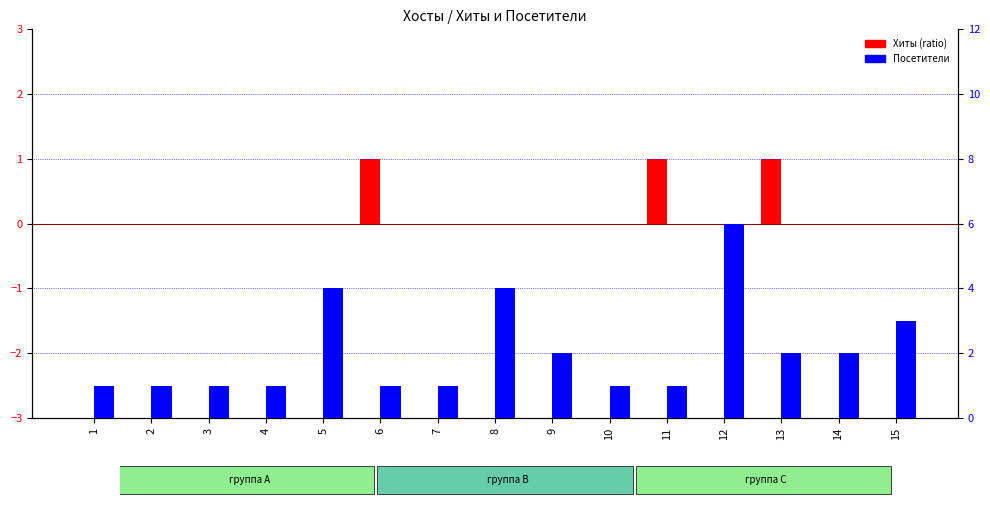

Does the chart contain stacked bars?

No